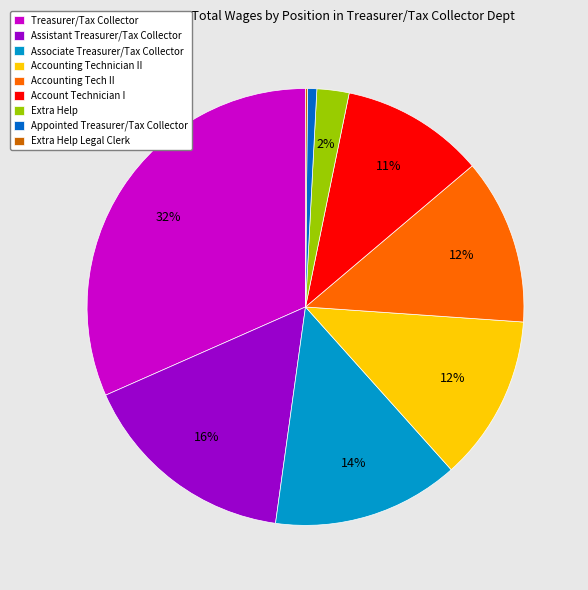

What percentage is the Account Technician I slice, to the nearest percent?

11%